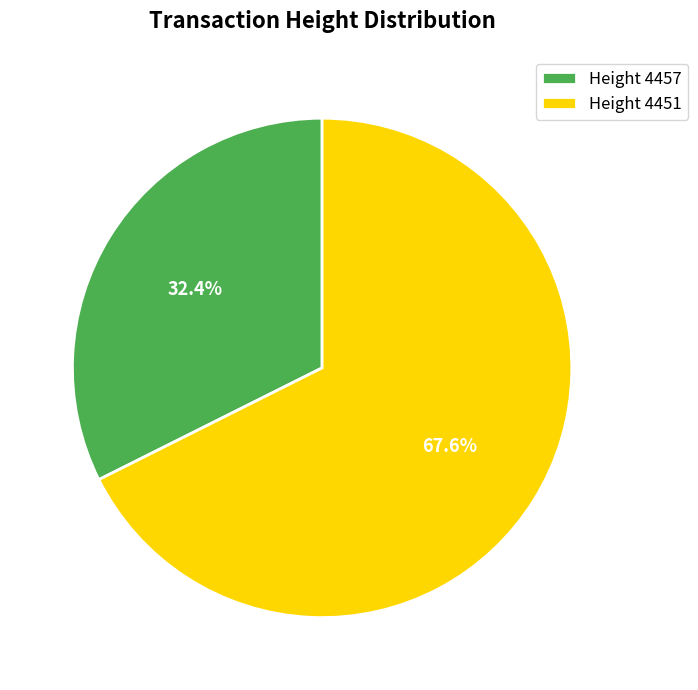

How many segments does this pie chart have?

2